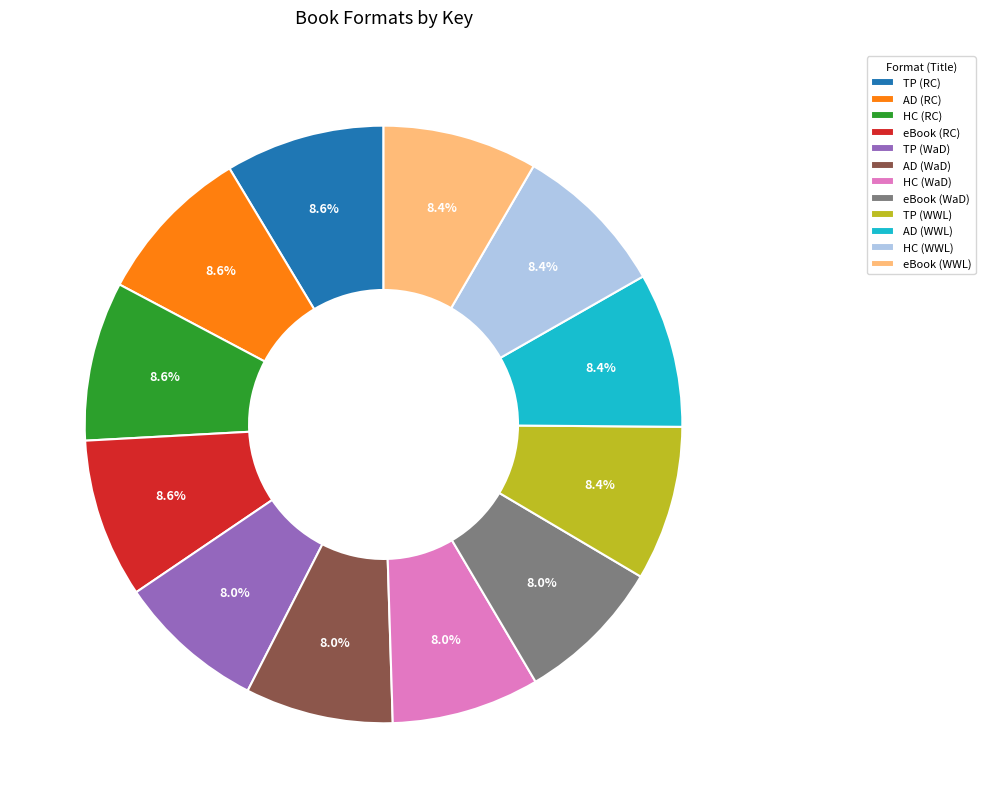

Is there a majority slice in this chart?

No